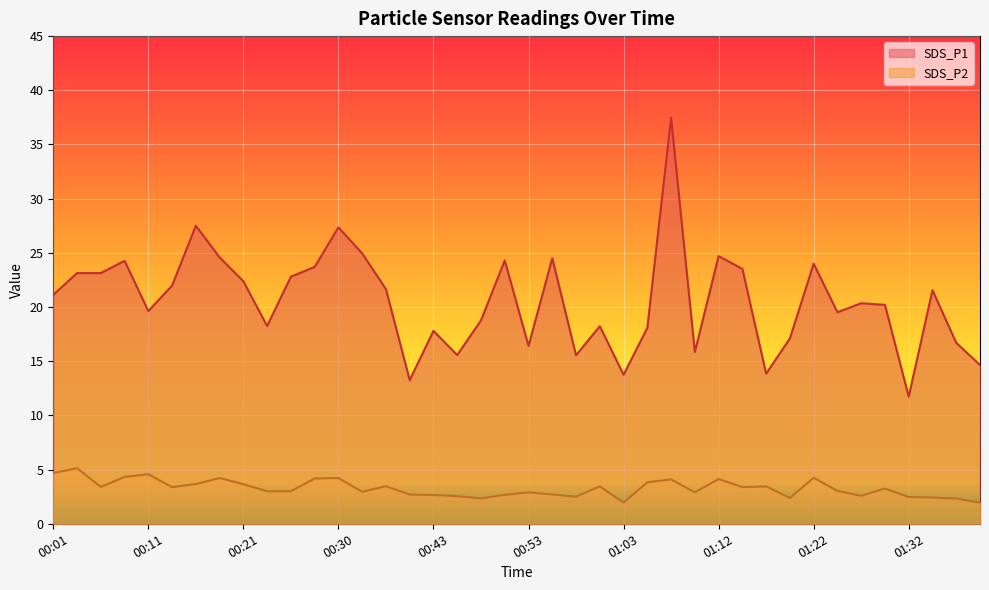

What position from the left is 00:18?

8